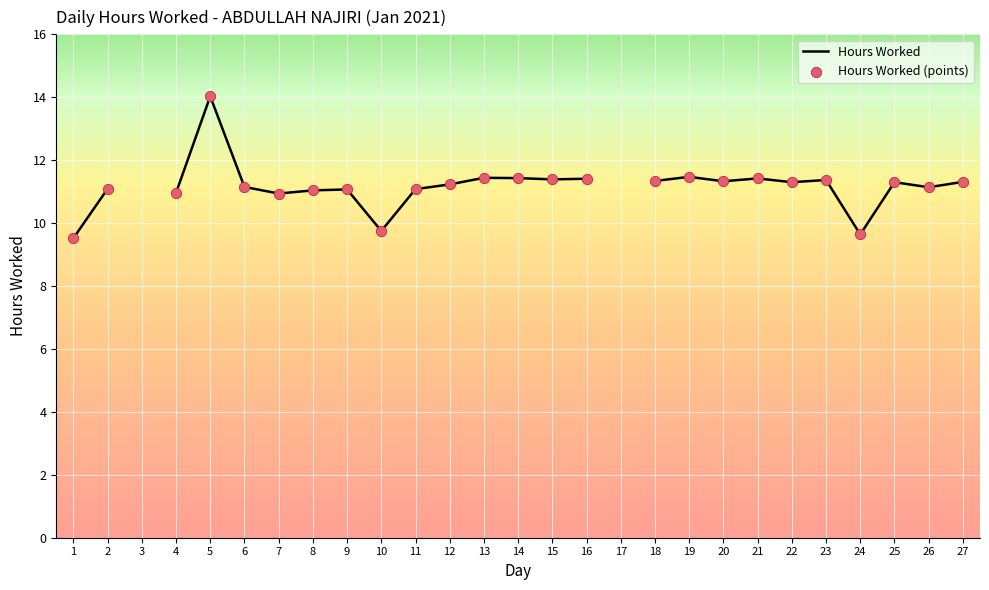

What is the change in value from 1 to 22?

+1.8